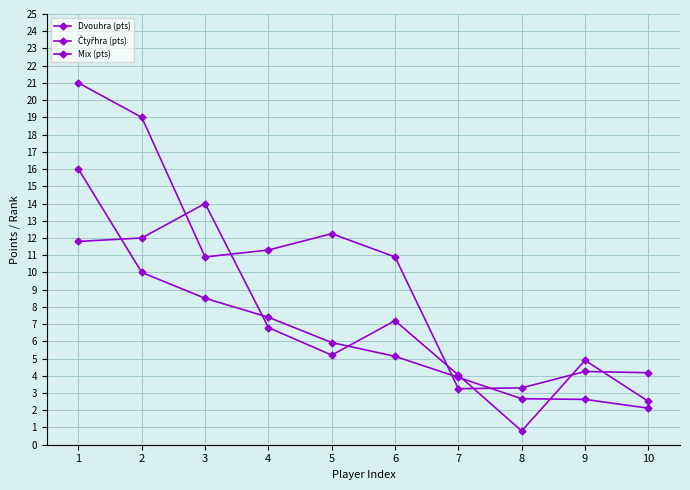

Which has a higher value, 1 or 7?

1